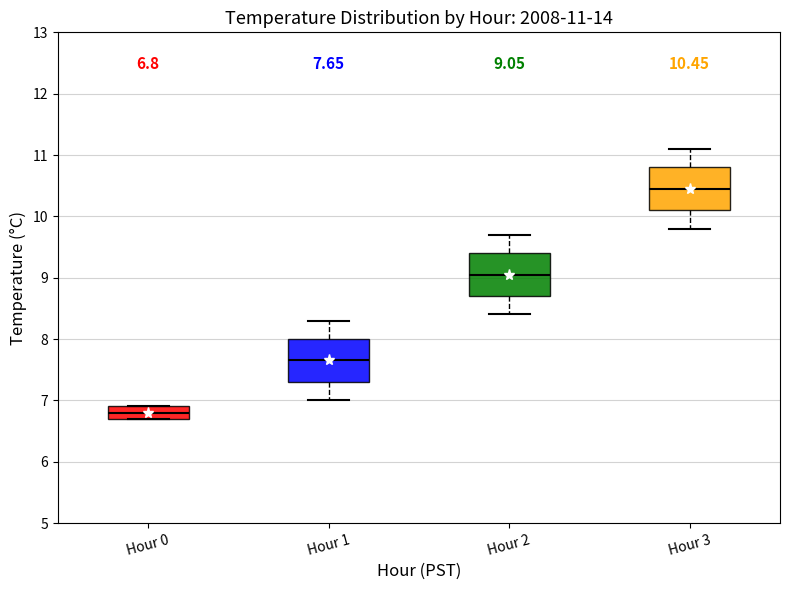

Which box has the lowest median line?

Hour 0